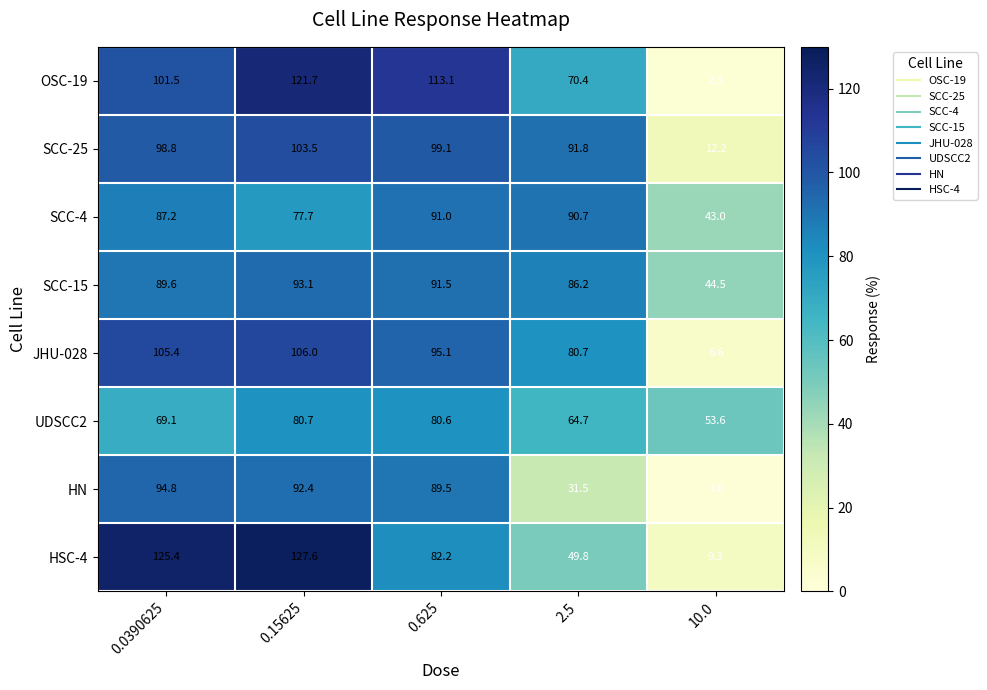

Which series has the largest total across all categories?

OSC-19